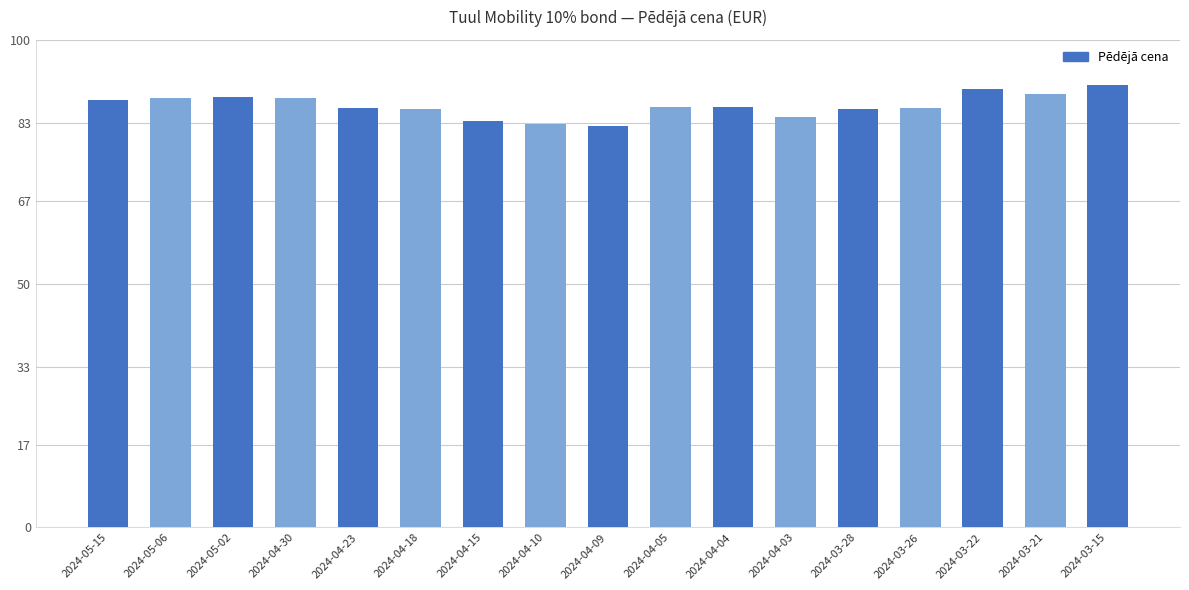

What is the label of the 9th bar from the left?

2024-04-09